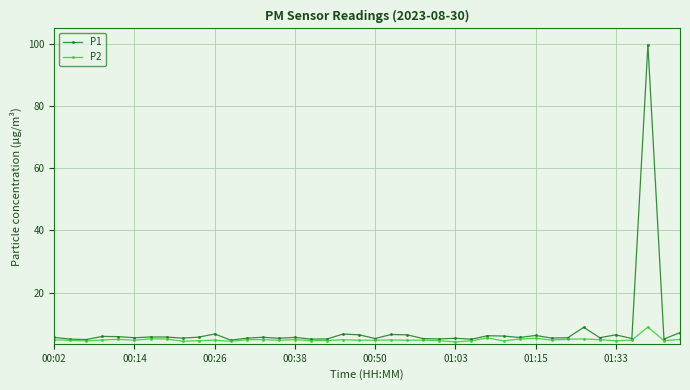

Rank the series by their average value, from highest to lowest.

P1, P2